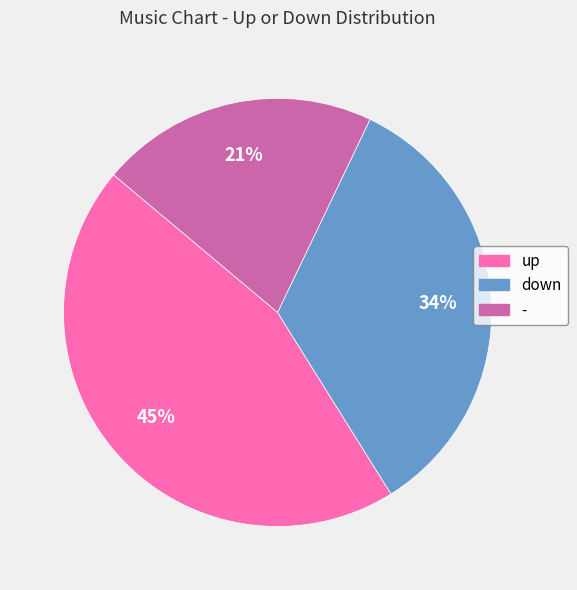

What percentage is the down slice, to the nearest percent?

34%